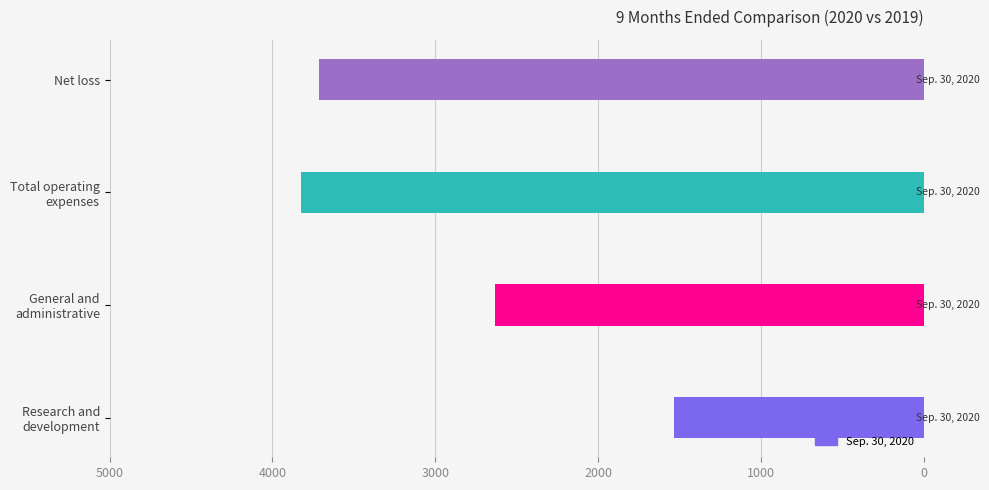

What is the minimum value shown in the chart?

1534